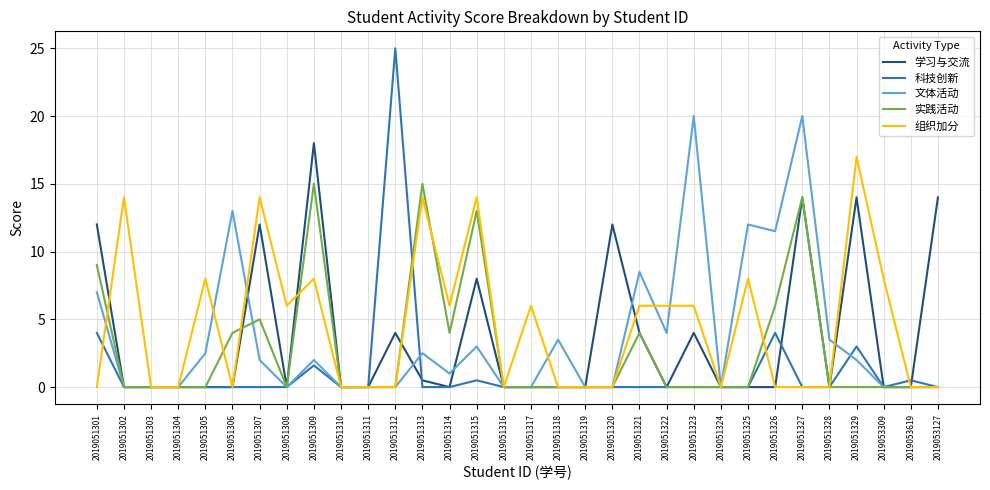

Does the chart display data point markers on the line(s)?

No